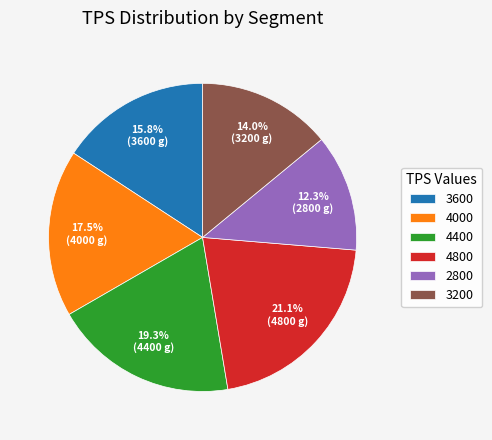

Rank the categories by value from highest to lowest.

4800, 4400, 4000, 3600, 3200, 2800